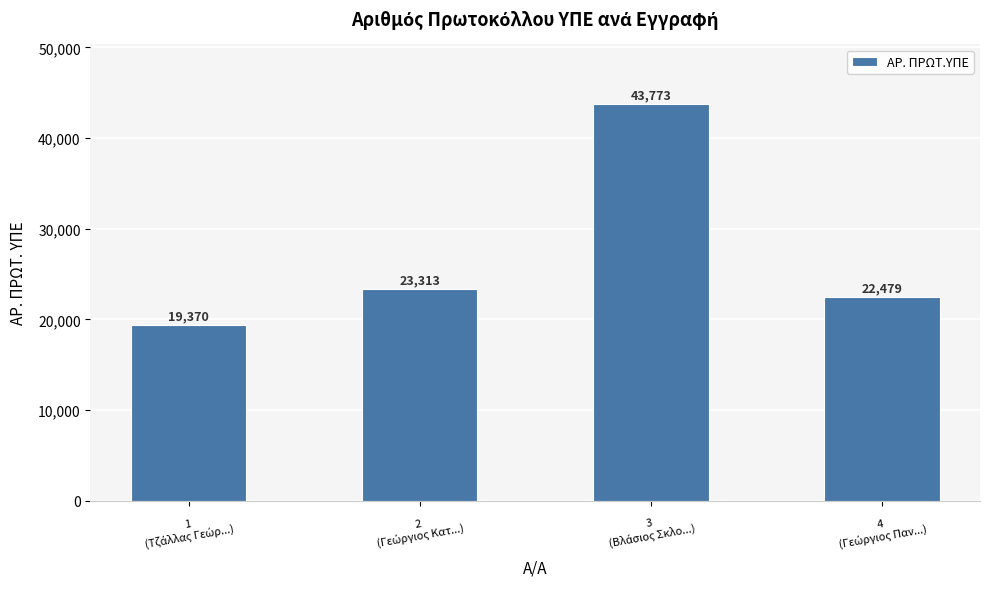

What is the average value?

27234